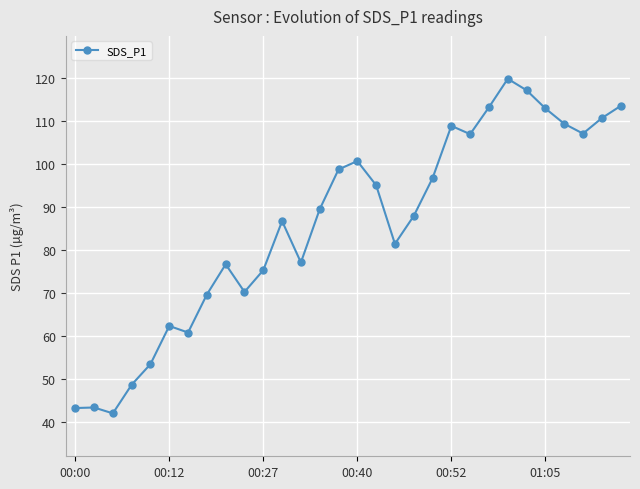

True or false: the data has more than 1 interior local peaks.

True